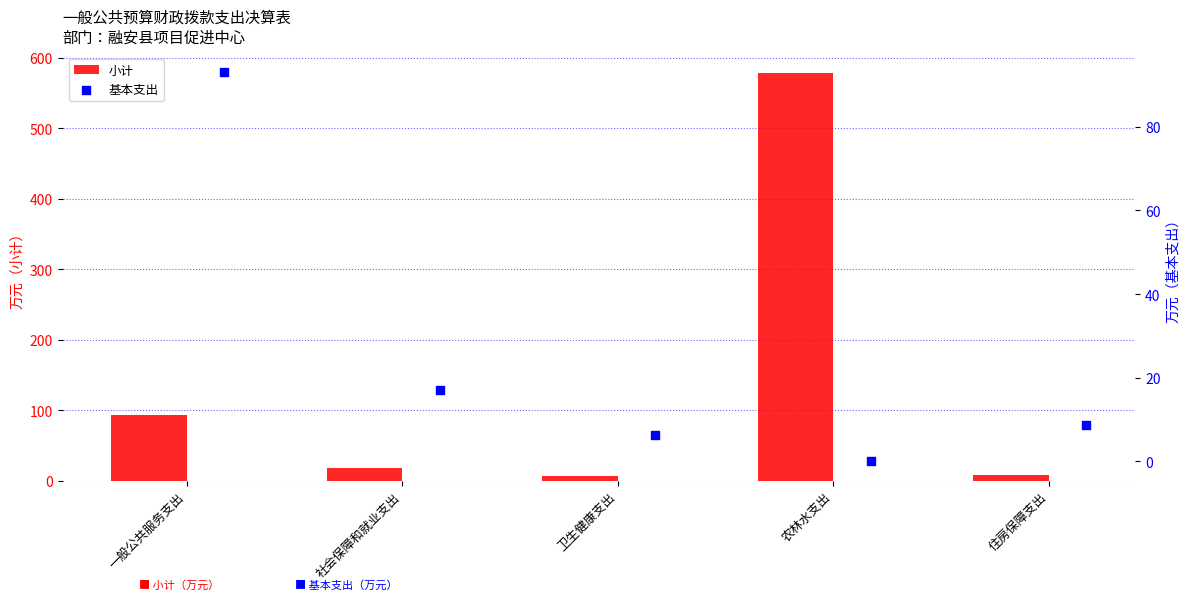

What are all the series names shown in the legend?

小计, 基本支出